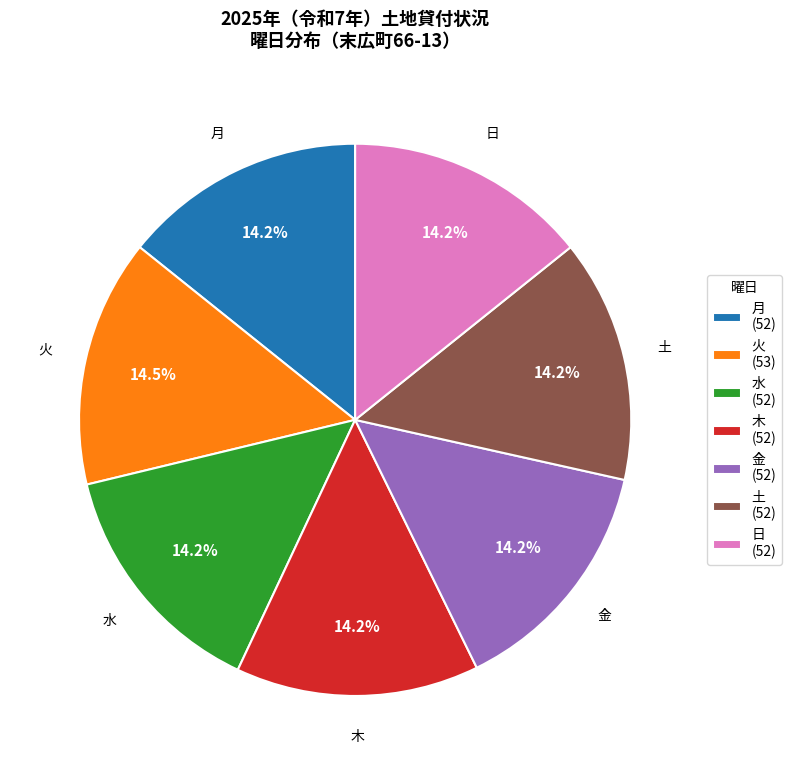

Approximately how many times larger is the value at 日 (52) compared to 月 (52)?

1.0